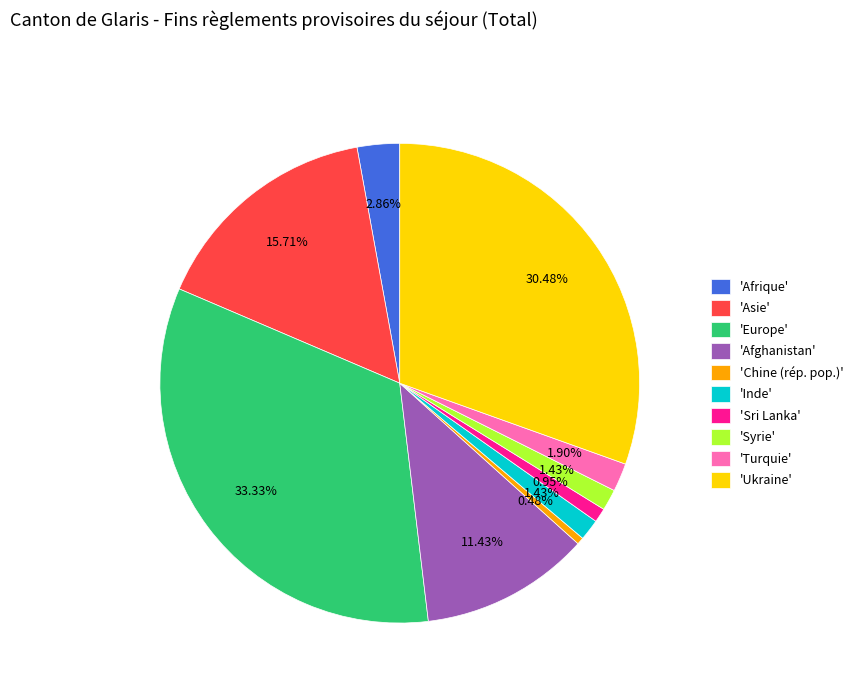

Is the sum of 'Asie' and 'Europe' greater than half?

No